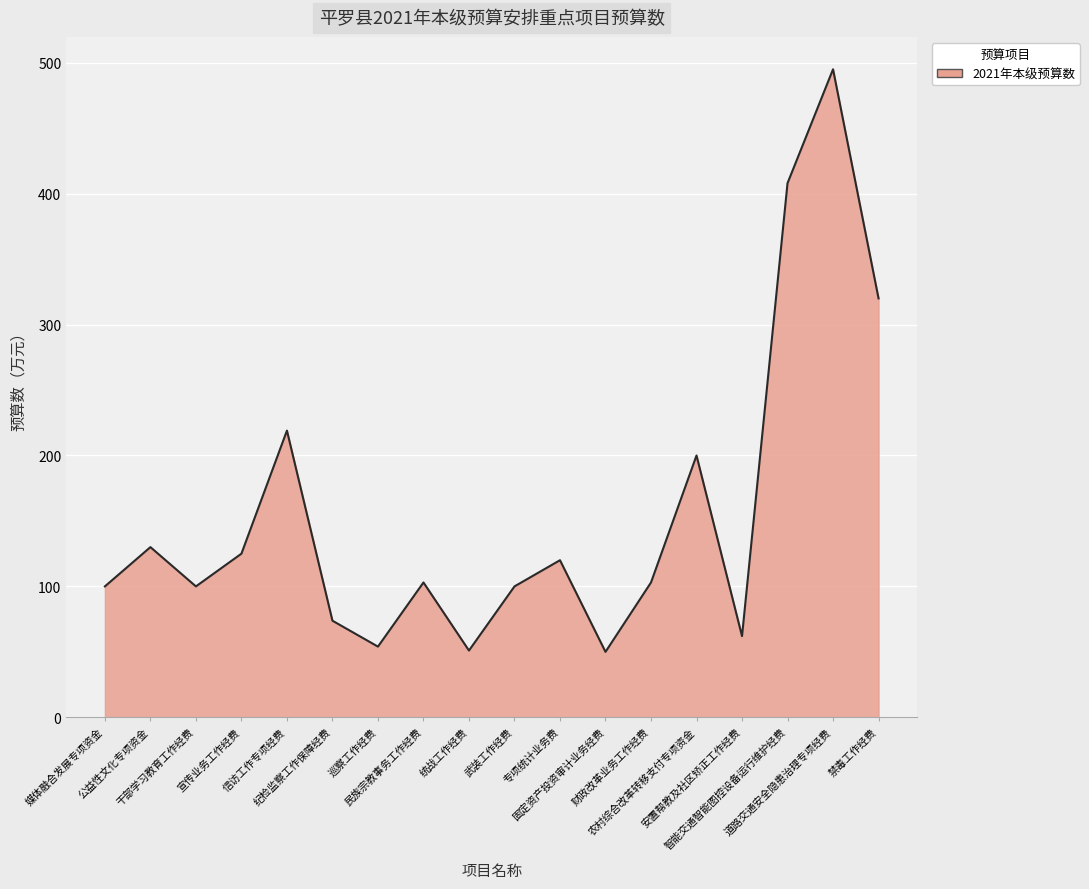

How many interior local peaks (higher than both neighbors) does the data have?

6